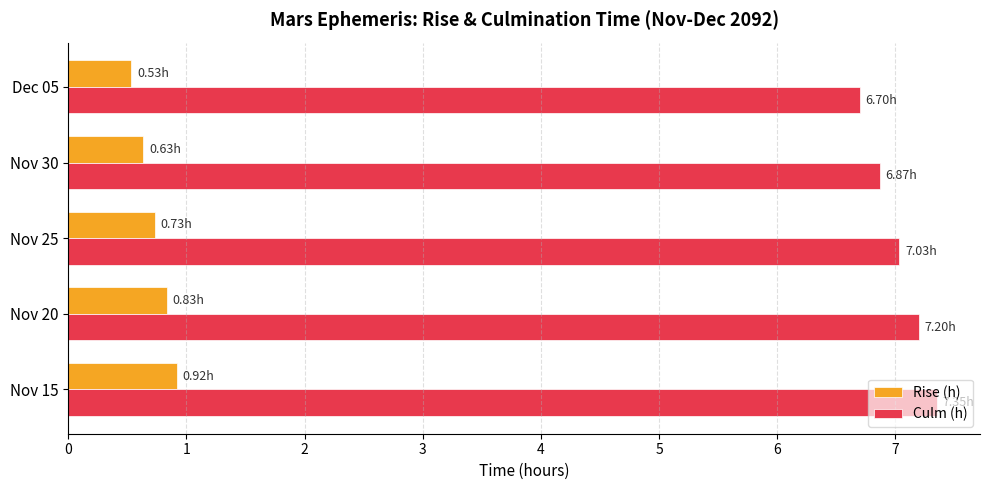

Is the value of Rise (h) at Dec 05 greater than the value of Culm (h) at Nov 25?

No